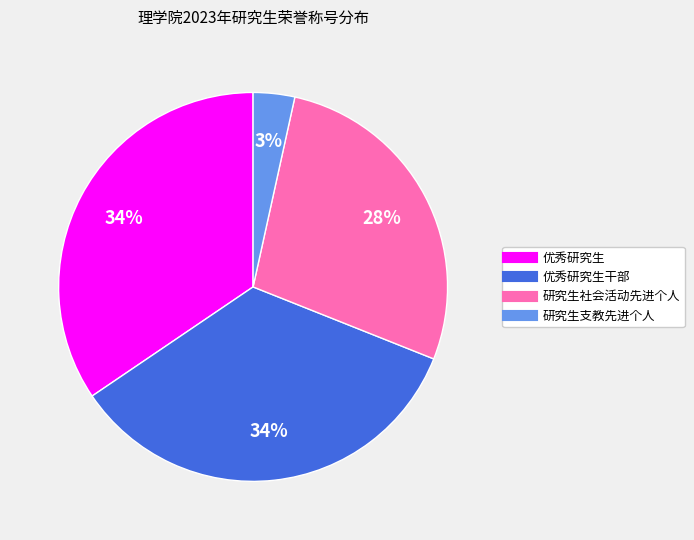

Does any single category account for the majority?

No